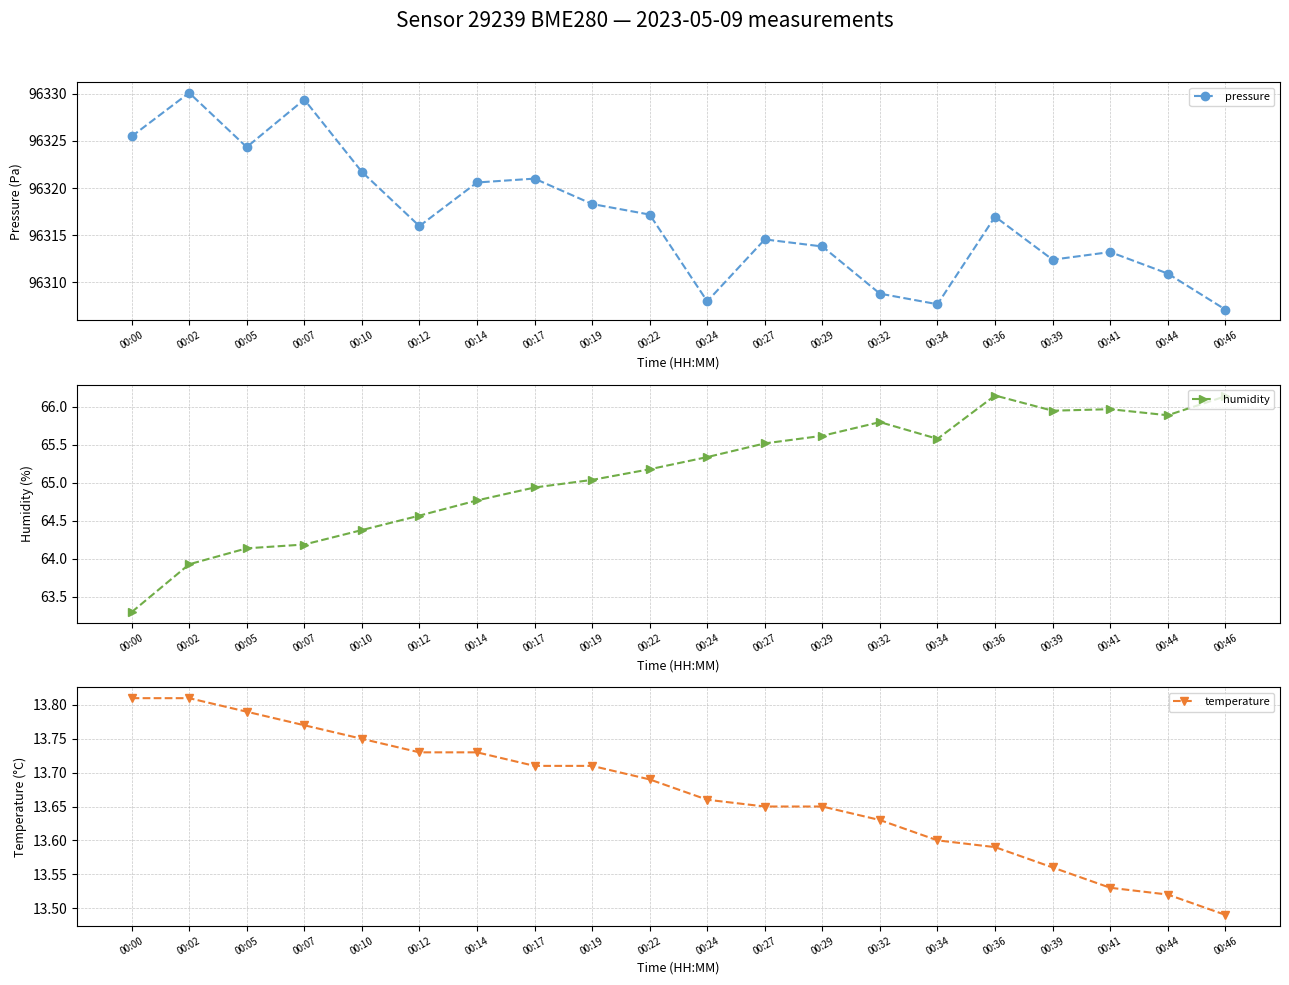

Rank the categories by pressure value from lowest to highest.

00:46, 00:34, 00:24, 00:32, 00:44, 00:39, 00:41, 00:29, 00:27, 00:12, 00:36, 00:22, 00:19, 00:14, 00:17, 00:10, 00:05, 00:00, 00:07, 00:02